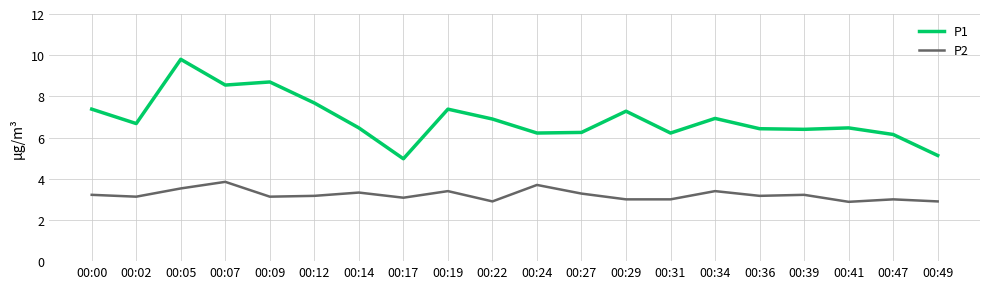

What is the smallest value displayed?

2.9